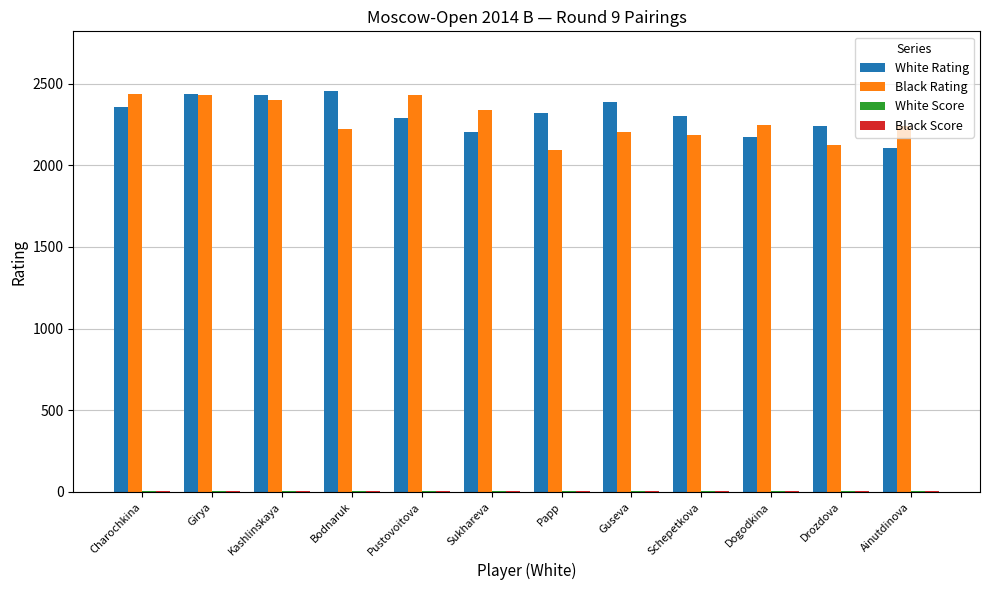

Is it true that White Rating equals 629.2 at Drozdova?

False